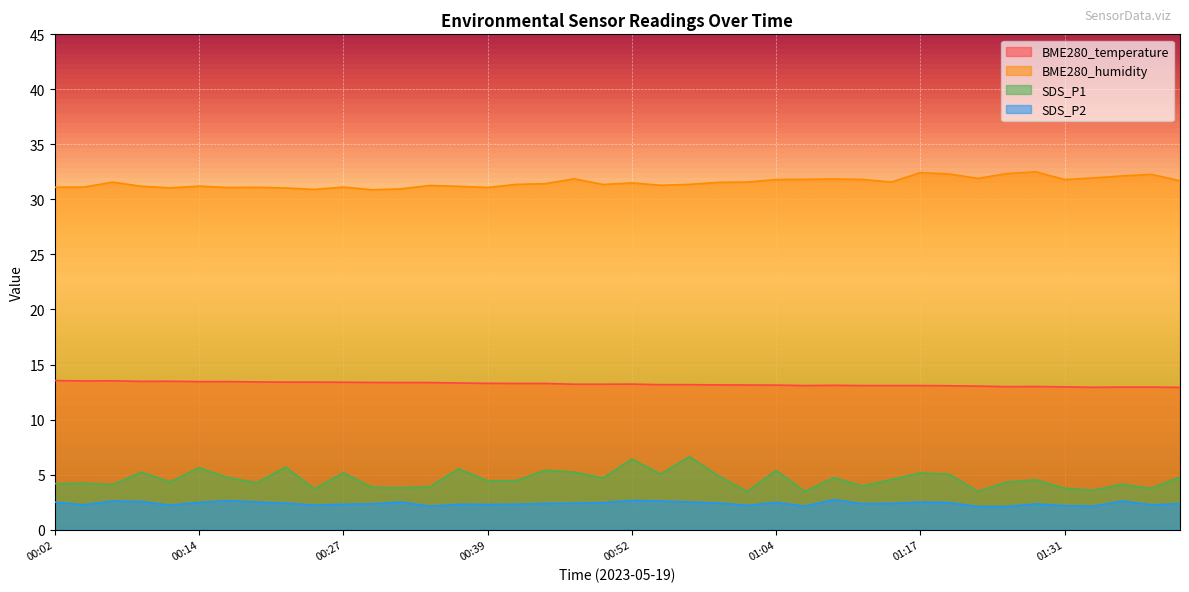

True or false: SDS_P2 and SDS_P1 intersect in this chart.

False